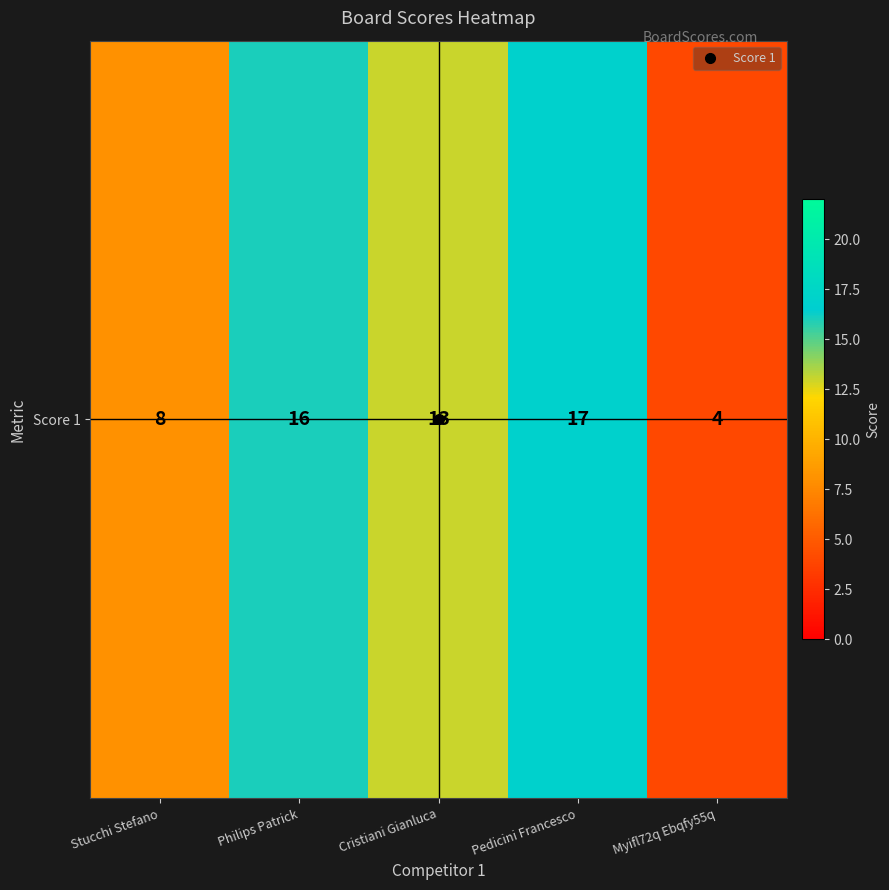

What is the smallest value displayed?

4